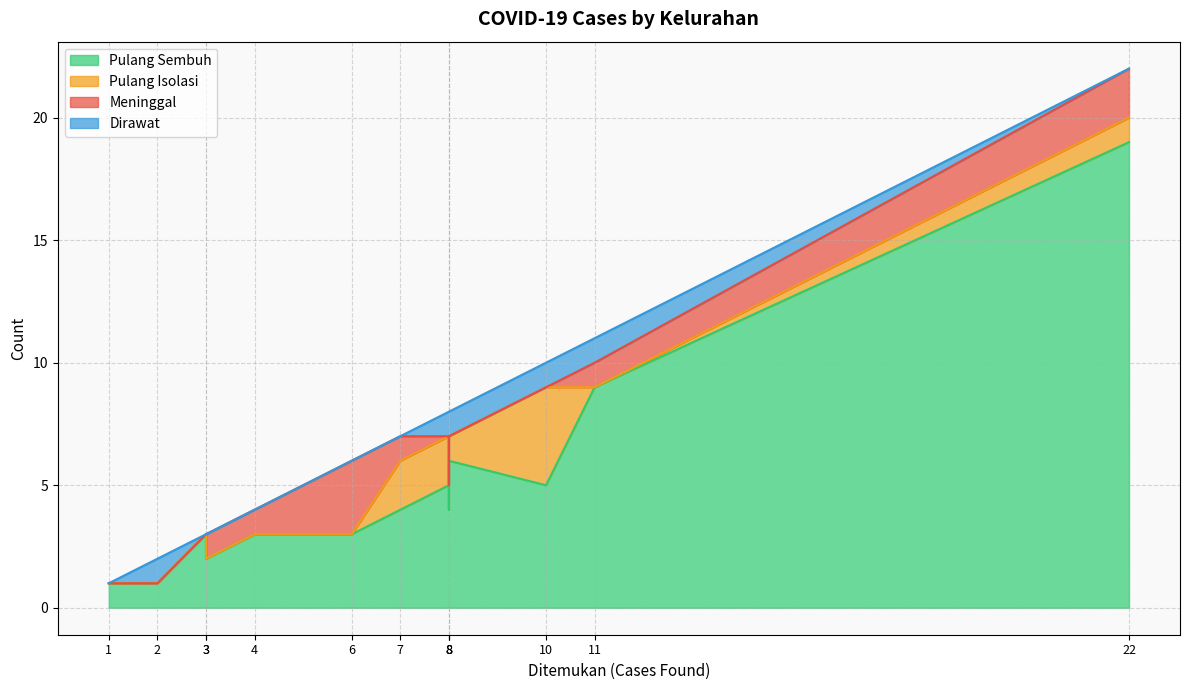

How many Pulang Isolasi values are between 0 and 1?

10